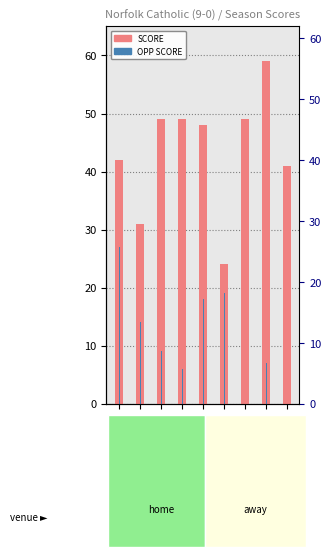

What are all the series names shown in the legend?

SCORE, OPP SCORE